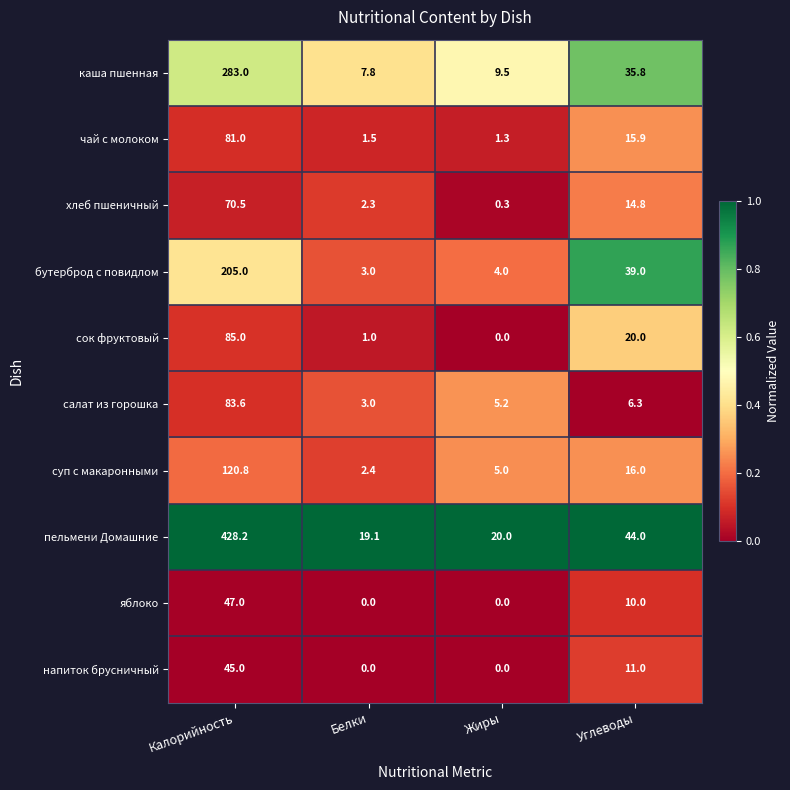

What is the difference between the second highest and minimum values in the салат из горошка series?

3.3